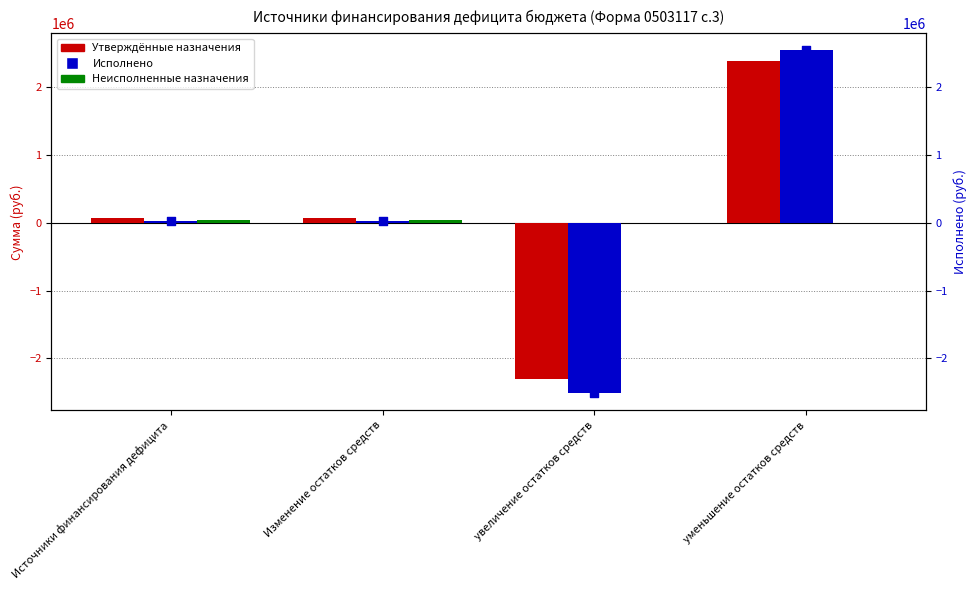

Which series has the widest spread of Y values?

Исполнено